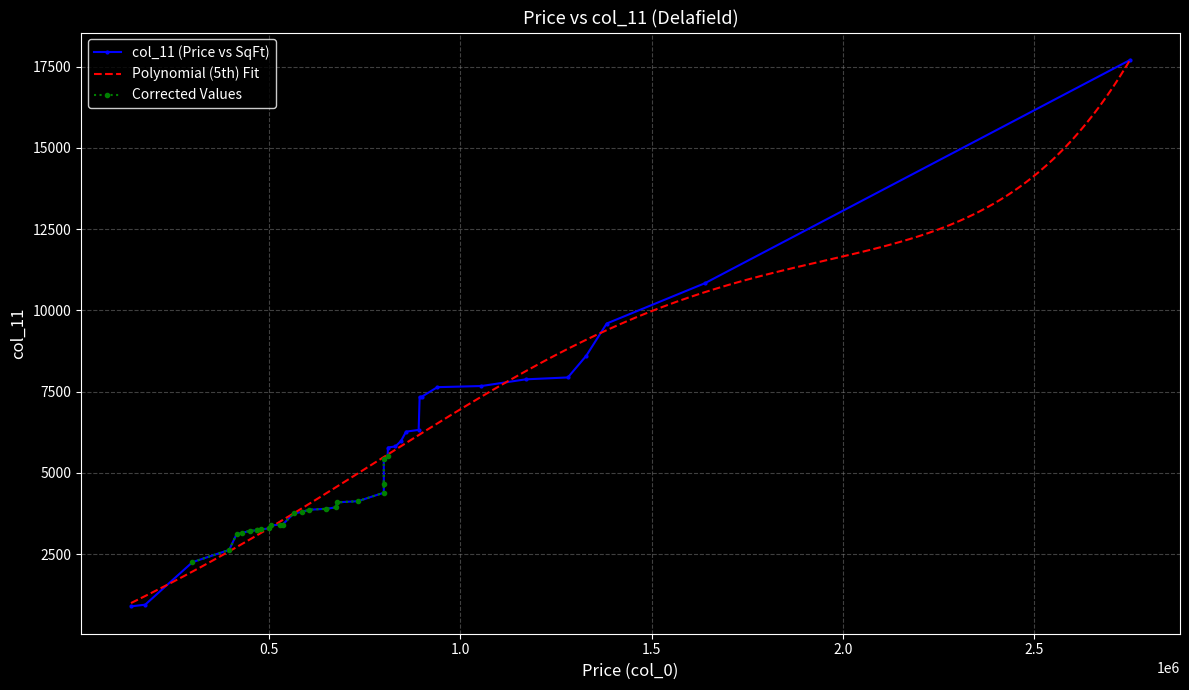

How many values are below 4130?

20